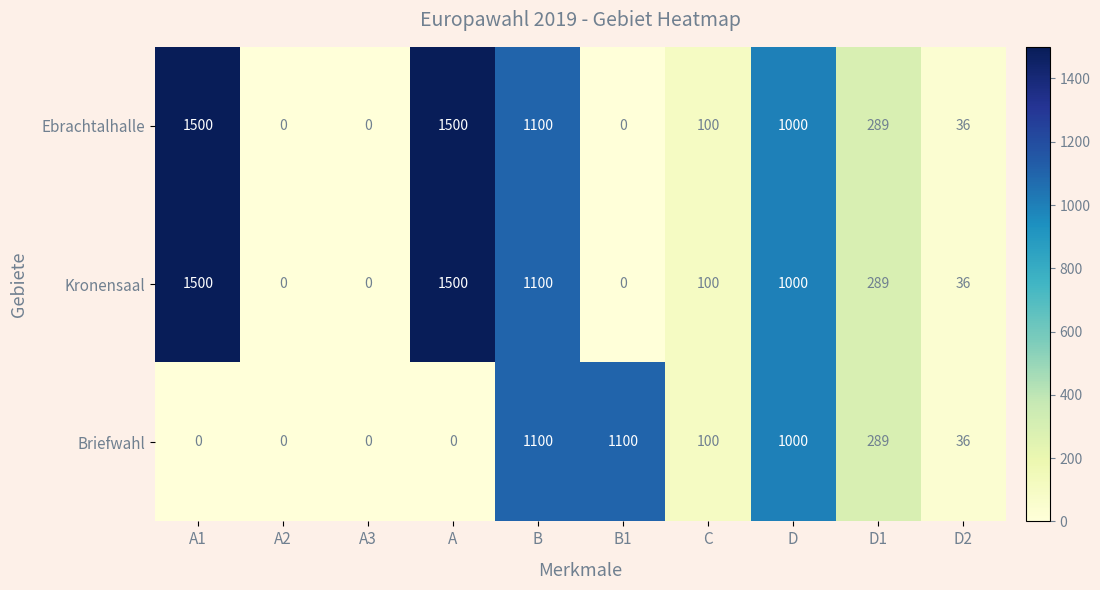

What is the difference between the second highest and minimum values in the Briefwahl series?

1100